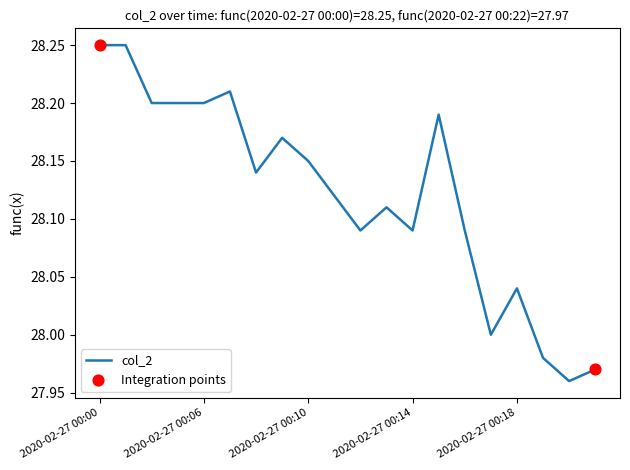

What is the difference between the maximum and minimum values?

0.3